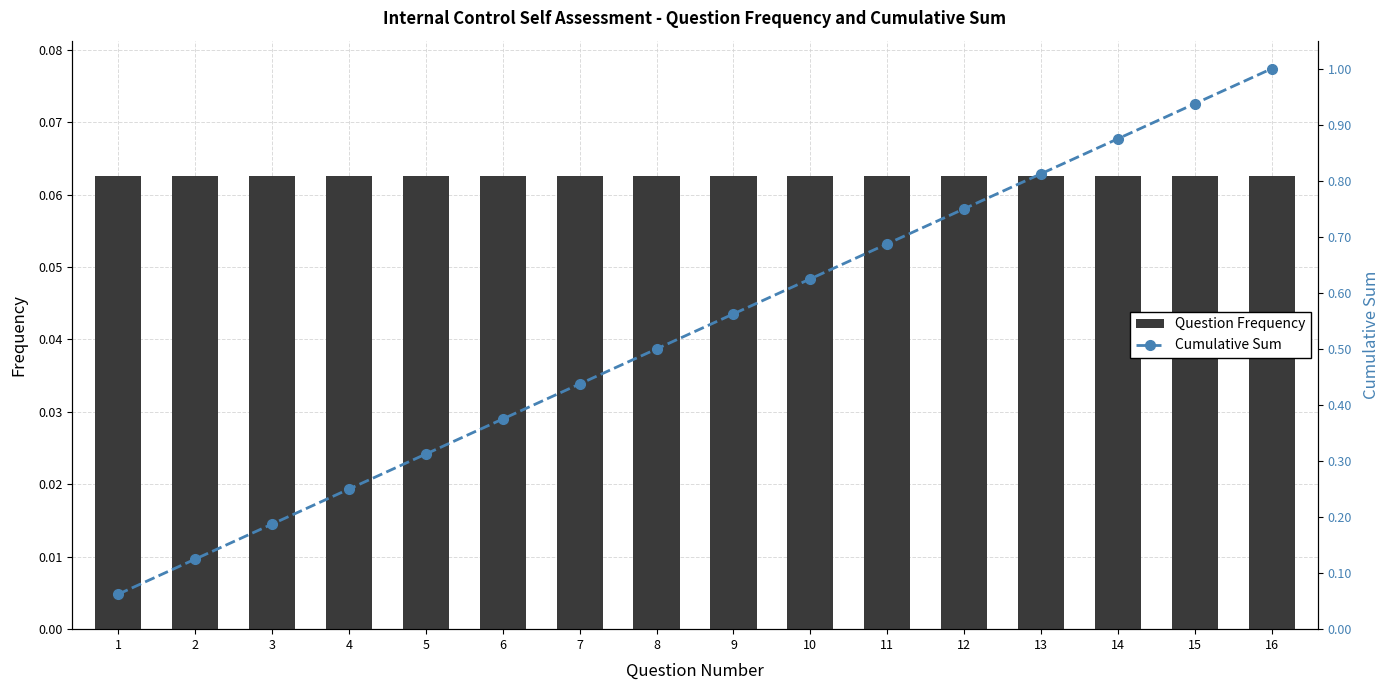

At which label is Cumulative Sum closest to 0?

1